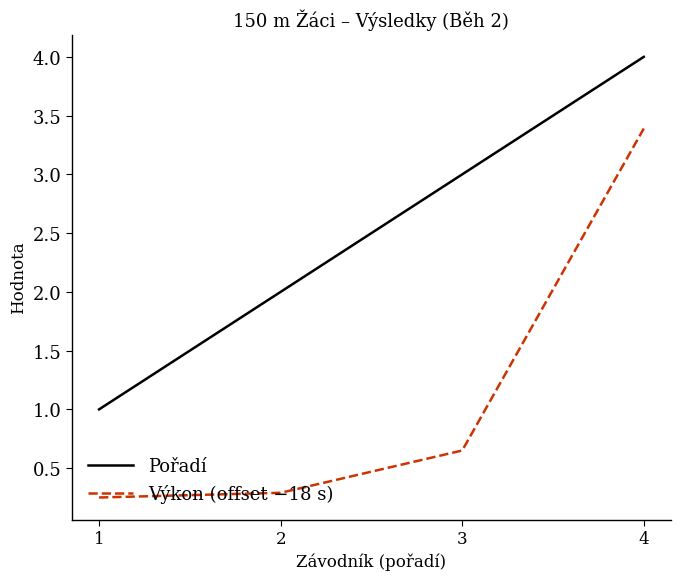

At 2, list the series in order from largest to smallest.

Pořadí, Výkon (offset −18 s)